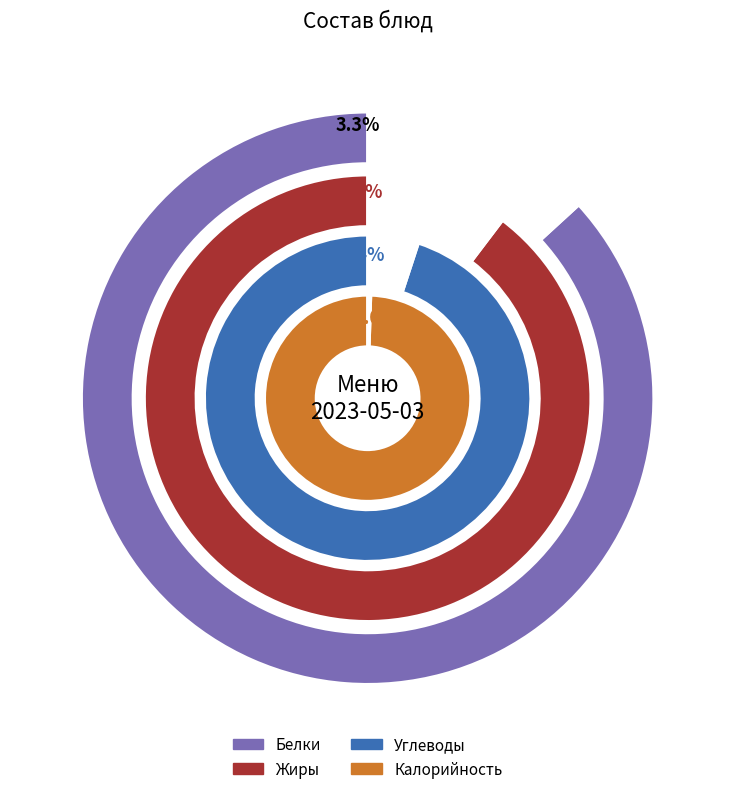

To the nearest percent, what is the difference between the largest and smallest slice percentages?

28%